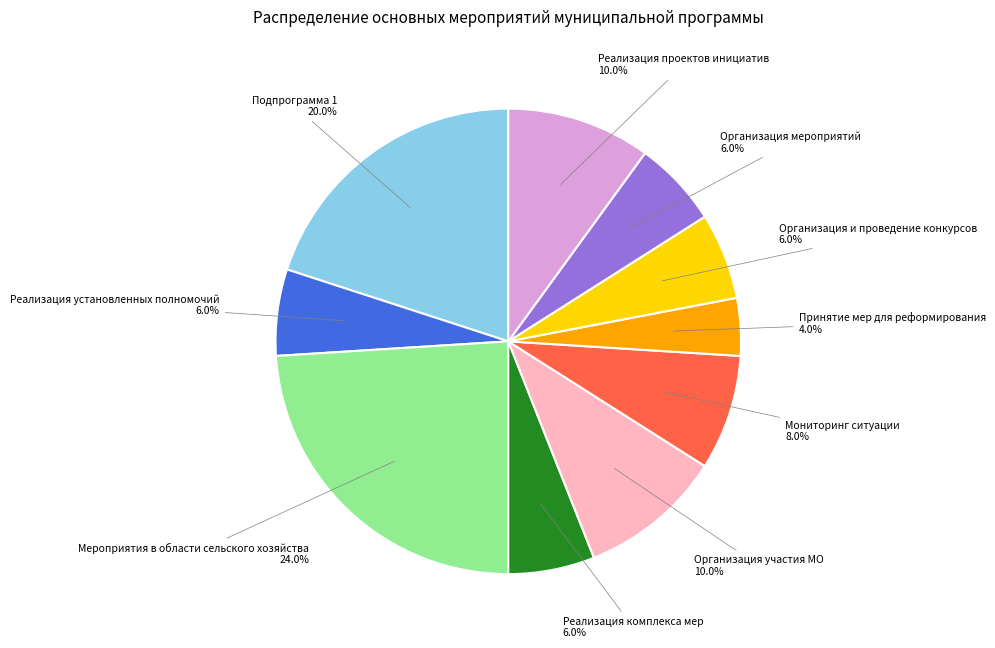

Which slice is the smallest?

Принятие мер для реформирования